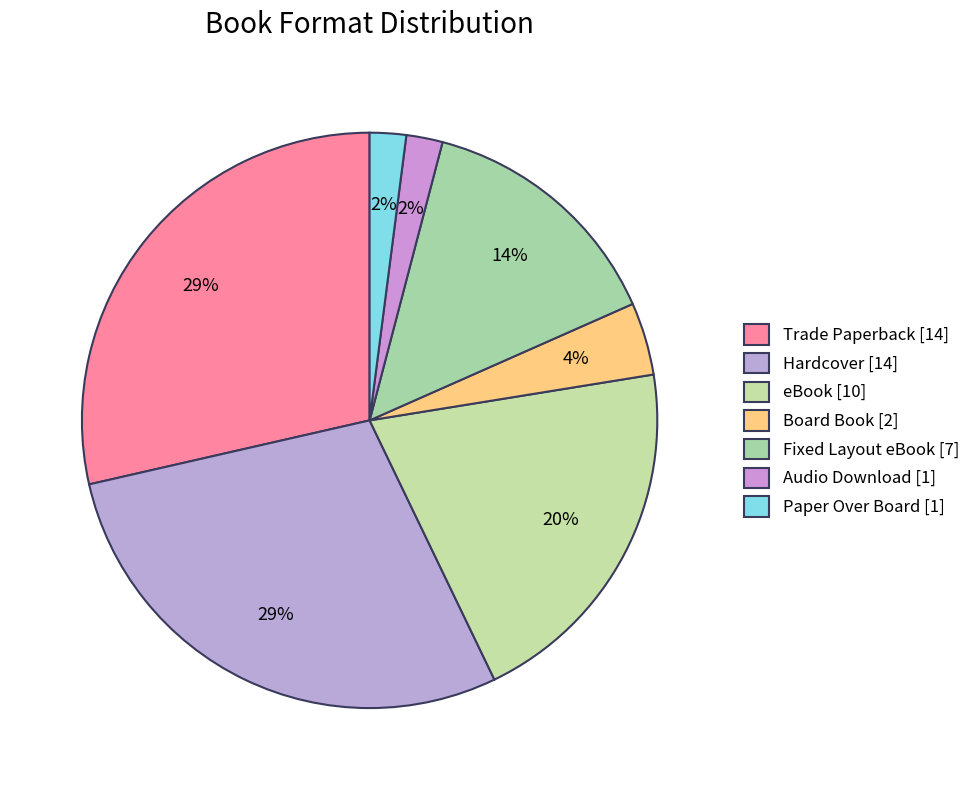

The Audio Download slice represents 2% of the pie. True or false?

True